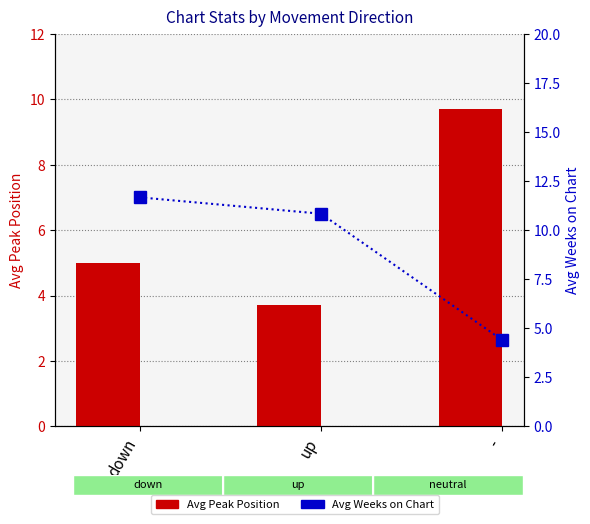

What is the sum of the Avg Peak Position values at down and -?

14.7